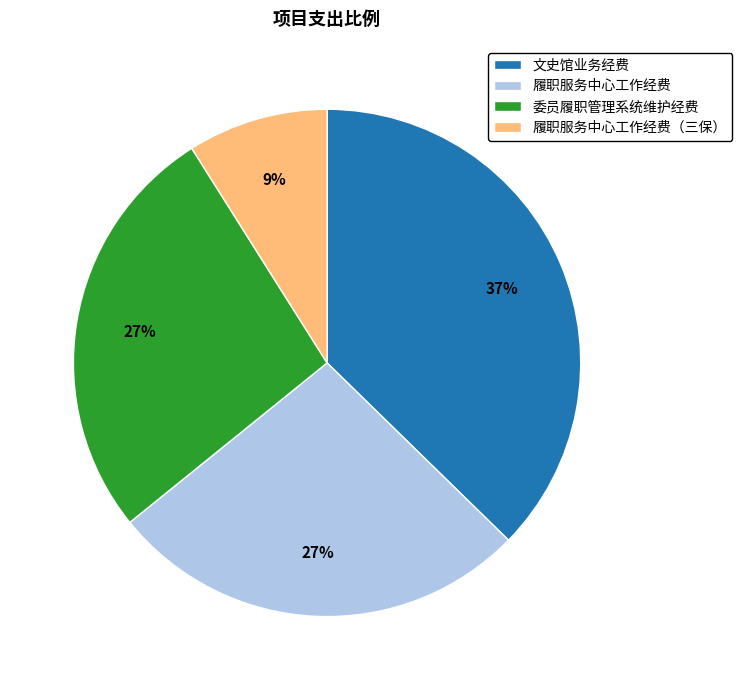

Is the sum of 履职服务中心工作经费 and 委员履职管理系统维护经费 greater than half?

Yes